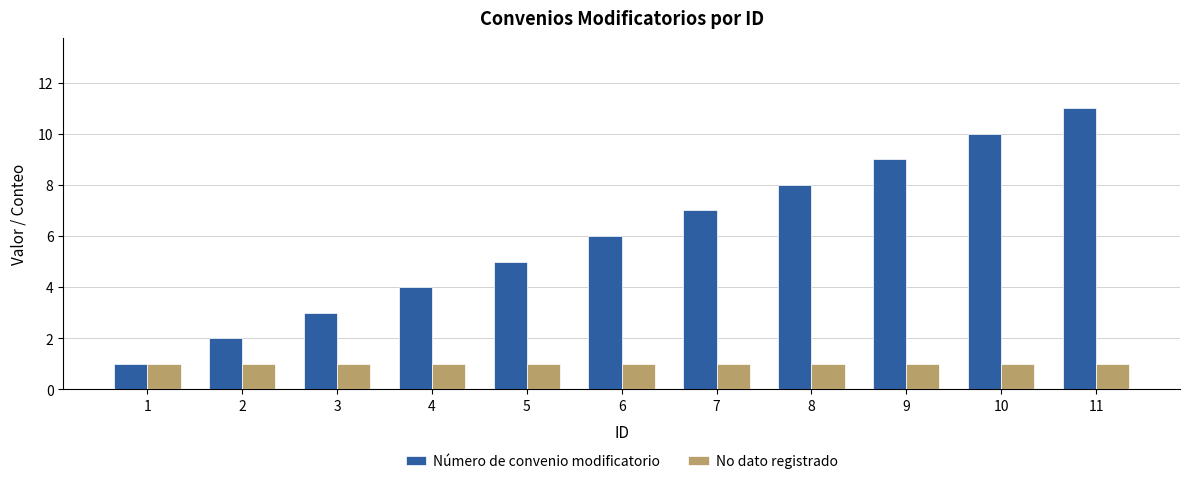

What is the value of the No dato registrado bar at the 3rd from the left?

1